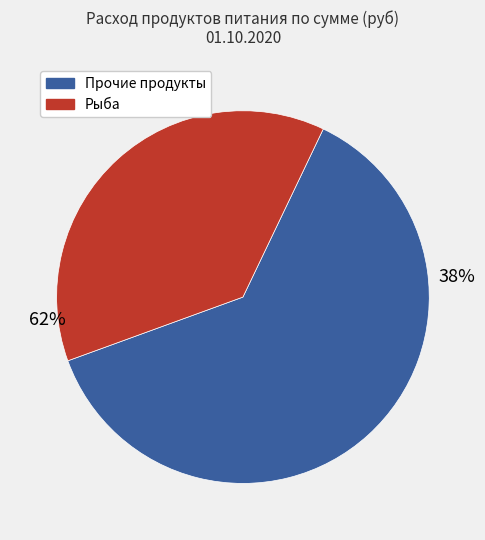

To the nearest percent, what portion does рыба represent?

38%